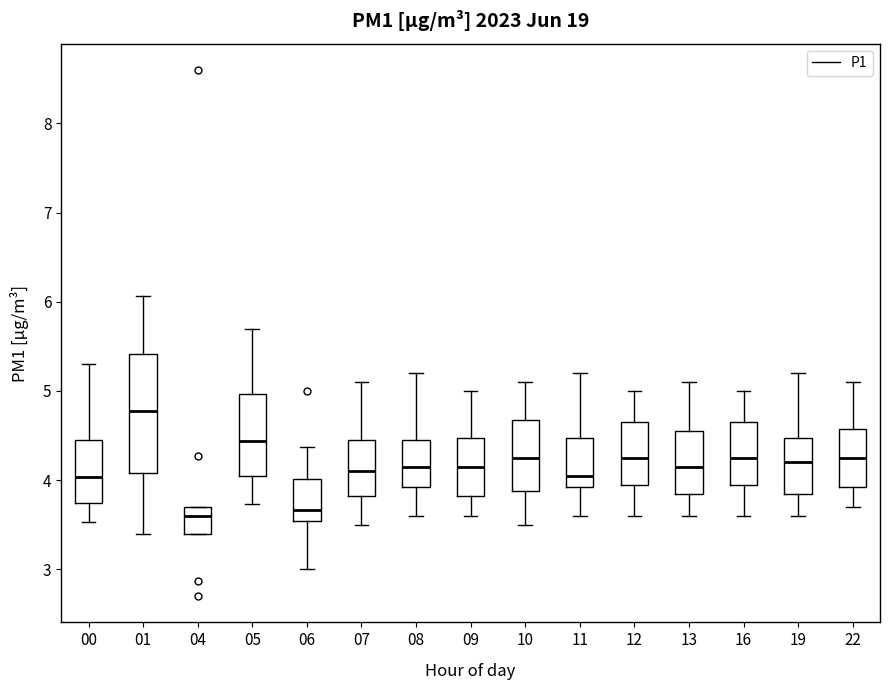

Which box is the tallest, from its lower edge to its upper edge?

01